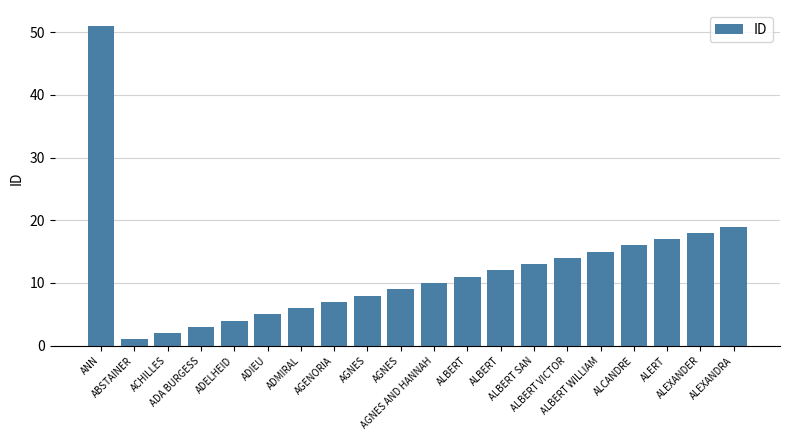

What is the greatest value displayed?

51